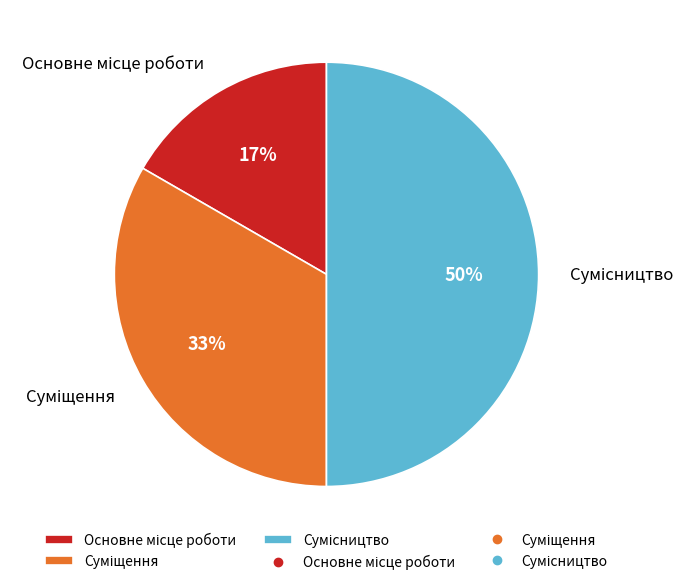

To the nearest percent, what is the average slice percentage?

33%